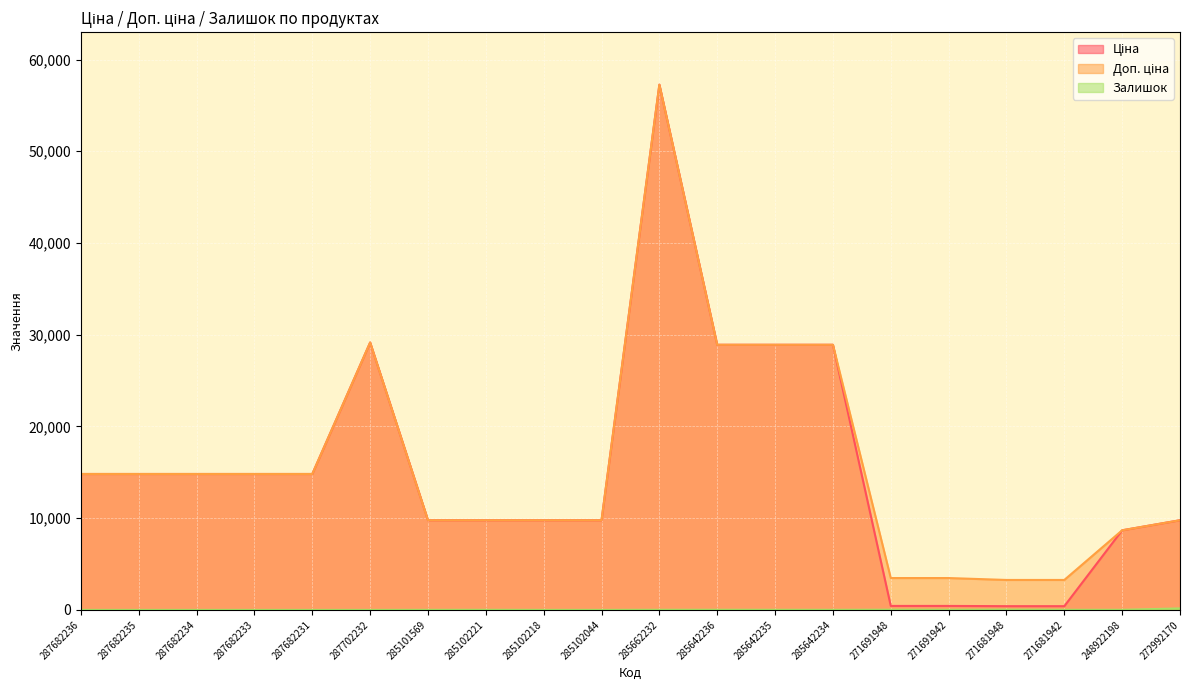

Does the chart display data point markers on the line(s)?

No